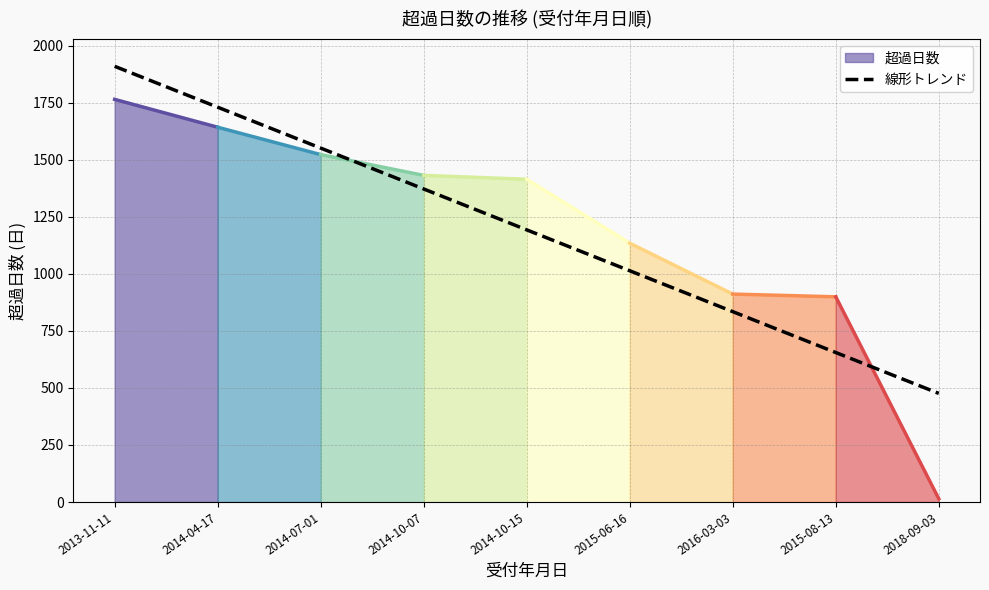

Reading right to left, extract all data points from this chart.

14	899	911	1134	1414	1431	1522	1642	1764